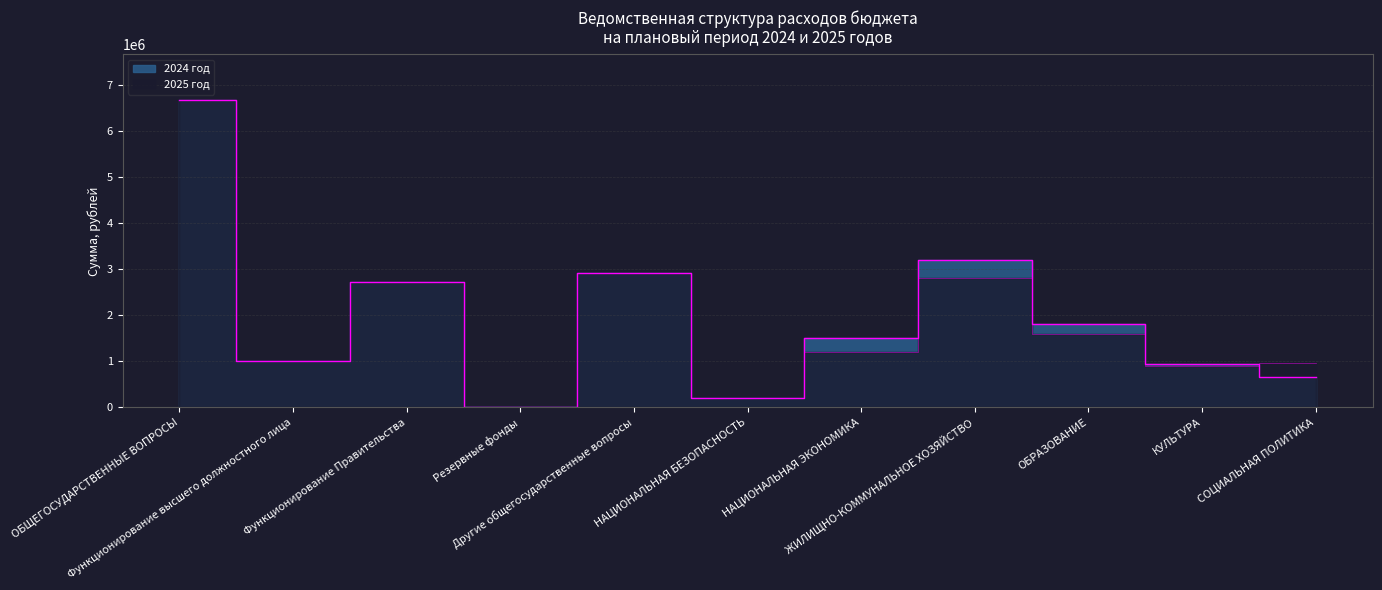

How many data points in 2025 год are above 1200000?

5